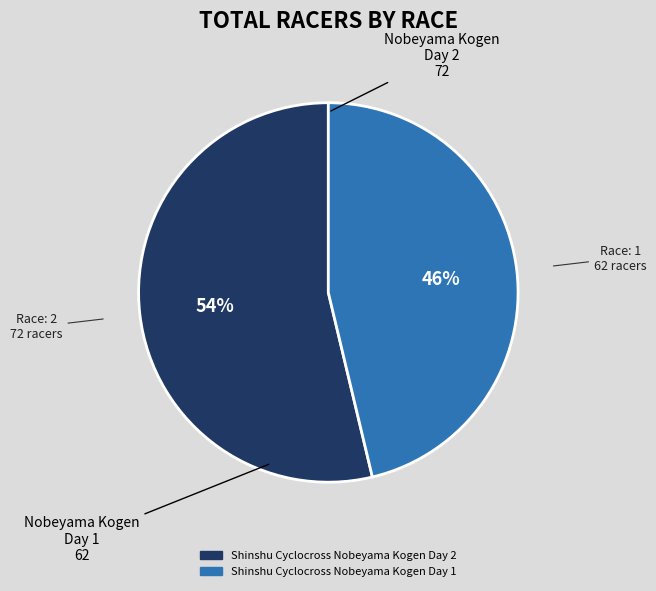

True or false: Shinshu Cyclocross Nobeyama Kogen Day 2 accounts for 54% of the total.

True